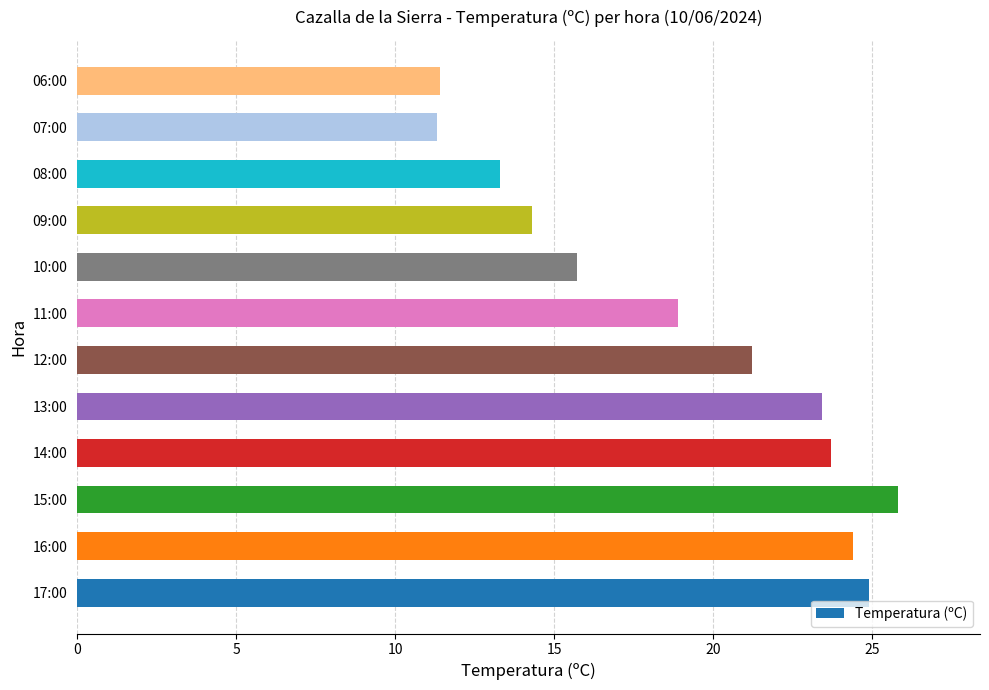

At which label is the value closest to 18?

11:00